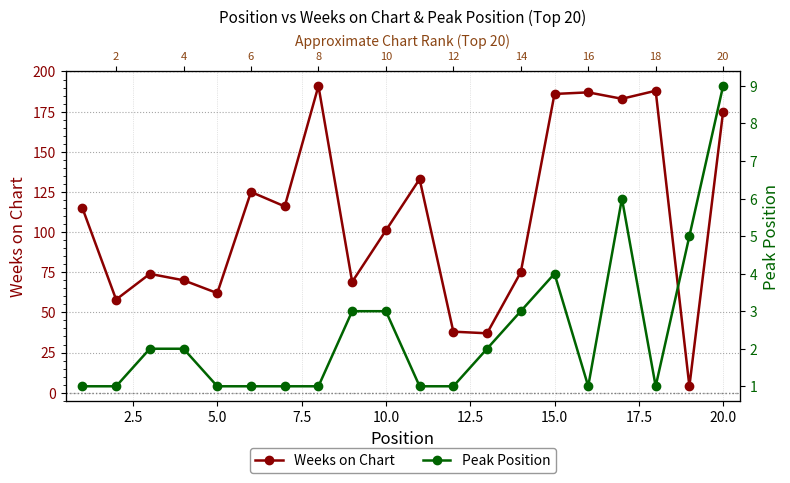

What is the sum of all Weeks on Chart values?

2187